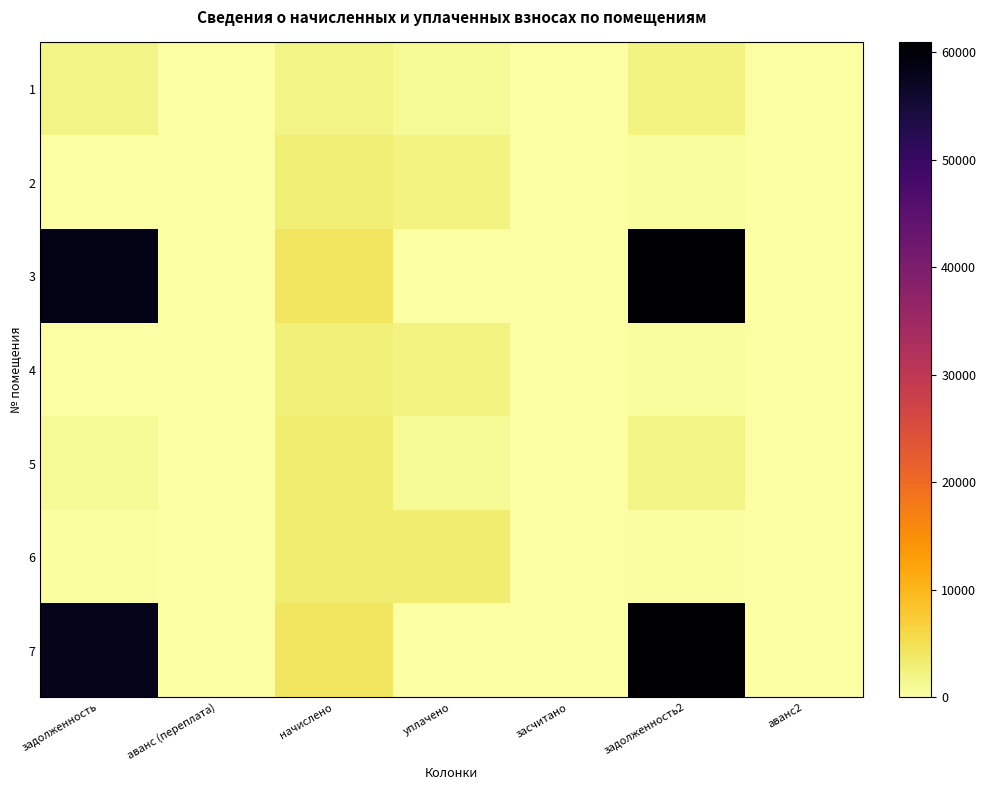

At which category does the chart reach its minimum across all series?

аванс (переплата)